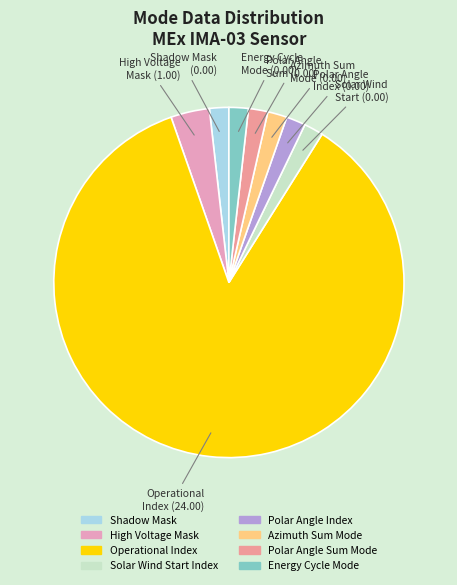

Rank the categories by value from highest to lowest.

Operational Index, High Voltage Mask, Shadow Mask, Solar Wind Start Index, Polar Angle Index, Azimuth Sum Mode, Polar Angle Sum Mode, Energy Cycle Mode